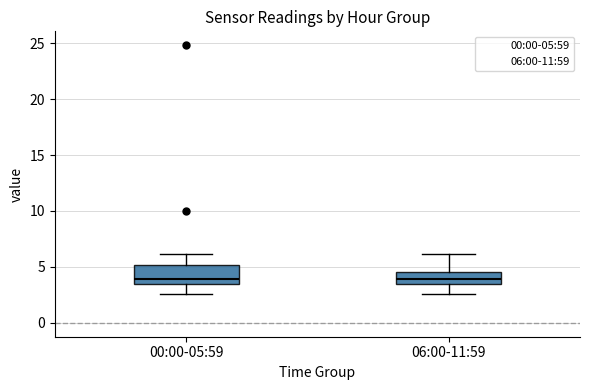

Reading left to right, transcribe this box plot: for each box, give where its median line is, the range the box spans, and where its two whiskers end, as read against the y-axis. The values are not printed on the chart, so give them approximately, as read against the axis.

00:00-05:59: median 4.0, box 3.5 to 5.0, whiskers 2.5 to 6.0
06:00-11:59: median 4.0, box 3.5 to 4.5, whiskers 2.5 to 6.0